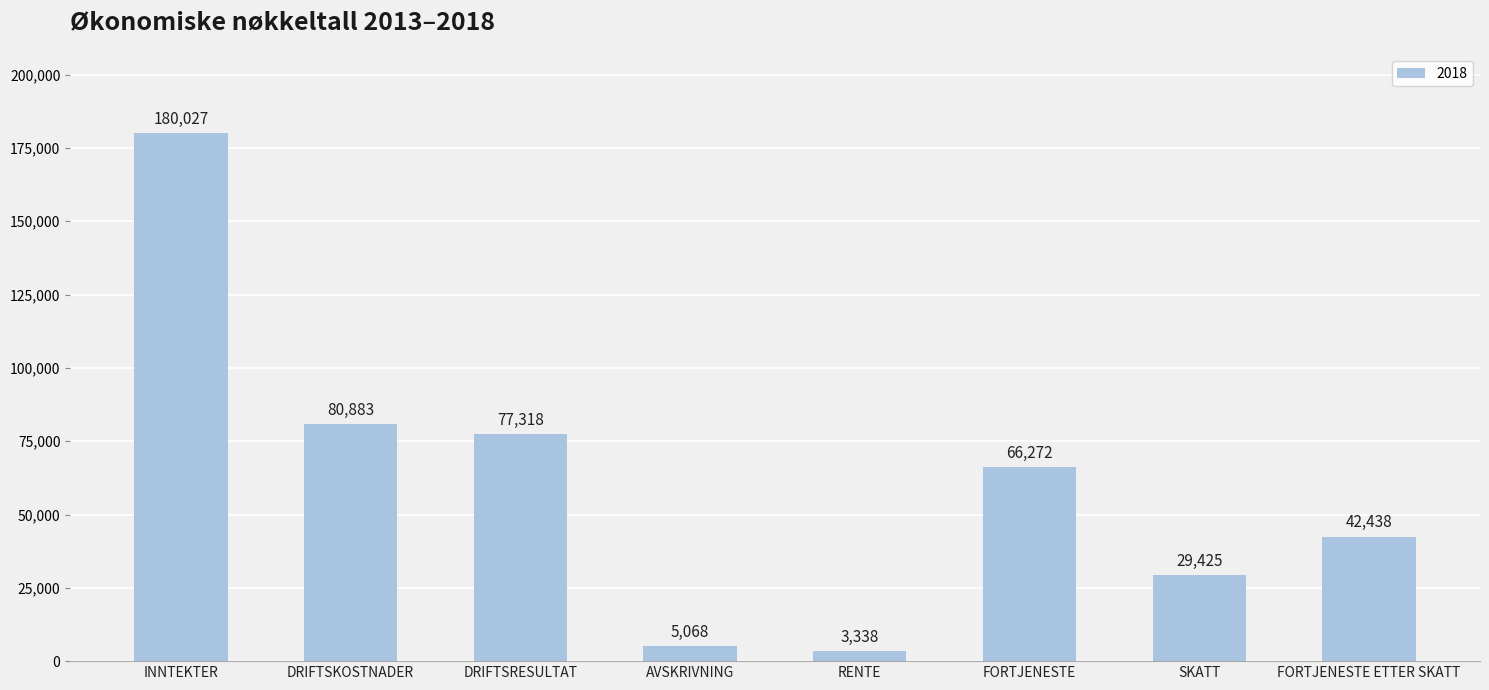

Which has a higher value, DRIFTSKOSTNADER or INNTEKTER?

INNTEKTER